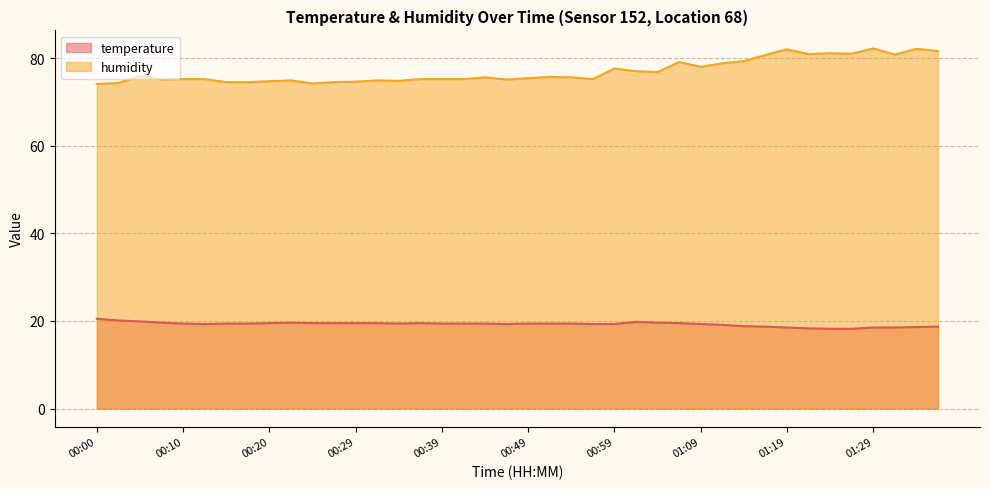

True or false: temperature has more than 2 interior local peaks.

True